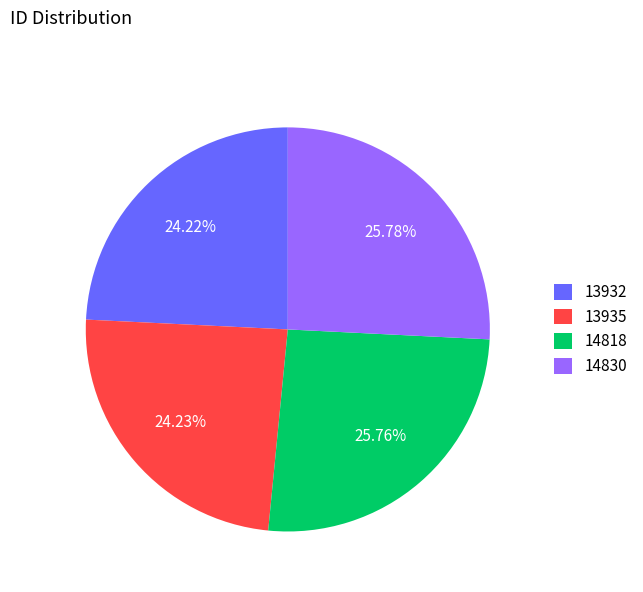

Approximately how many times larger is the value at 13935 compared to 14830?

0.9